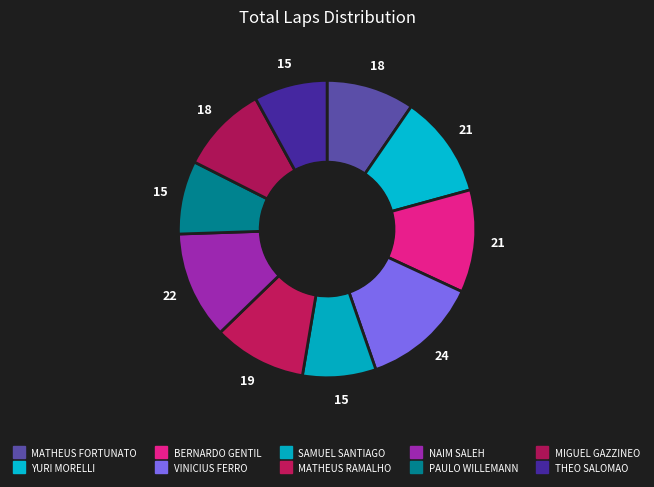

The PAULO WILLEMANN slice represents 8% of the pie. True or false?

True